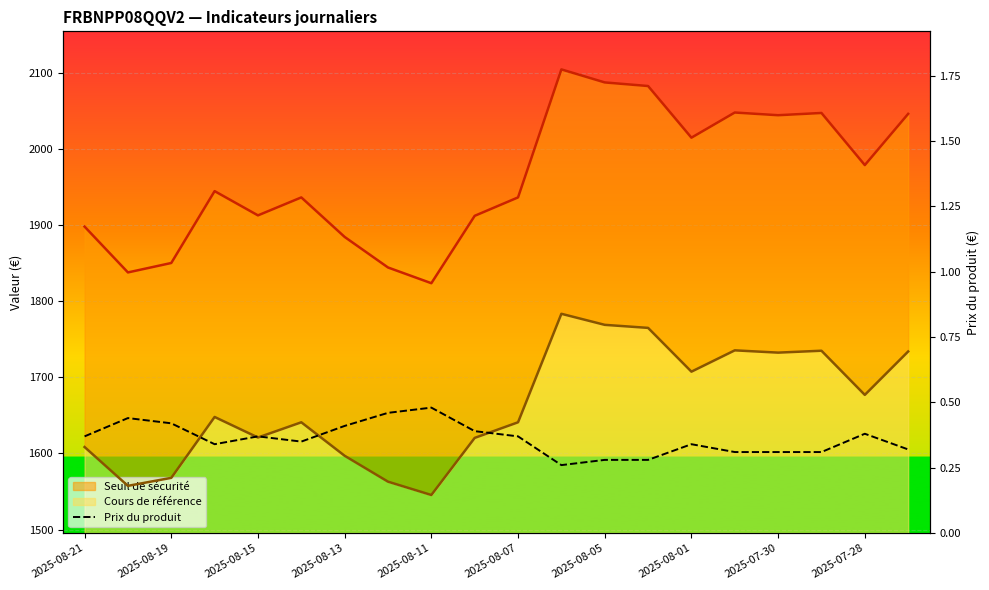

Which series has the largest total across all categories?

Seuil de sécurité (ligne)